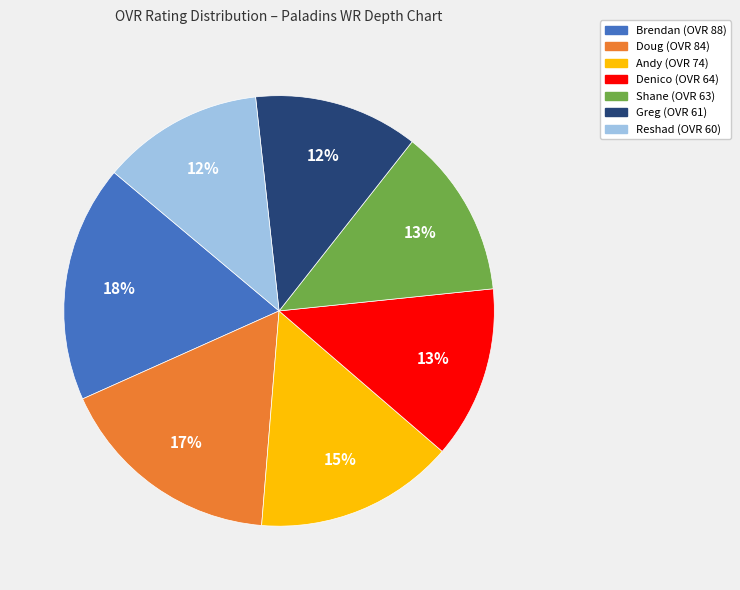

Combined, do Shane and Doug account for over 50%?

No